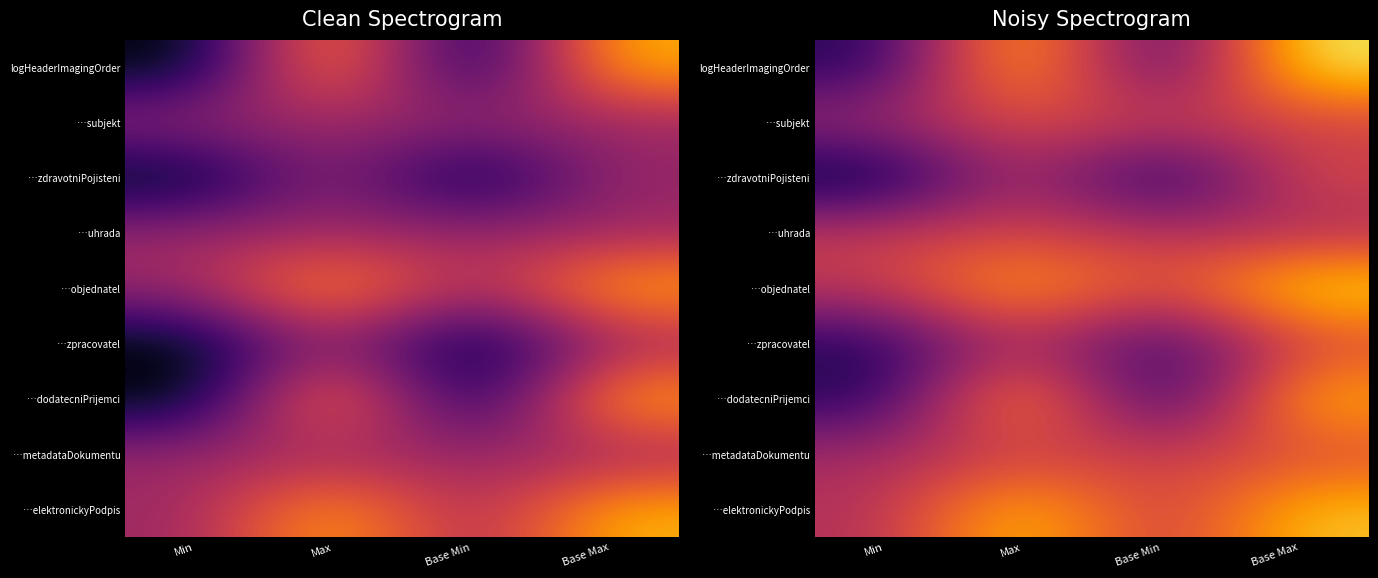

List the series in order of their peak value, lowest first.

…uhrada, …zpracovatel, …zdravotniPojisteni, …metadataDokumentu, …subjekt, …dodatecniPrijemci, …elektronickyPodpis, …objednatel, logHeaderImagingOrder